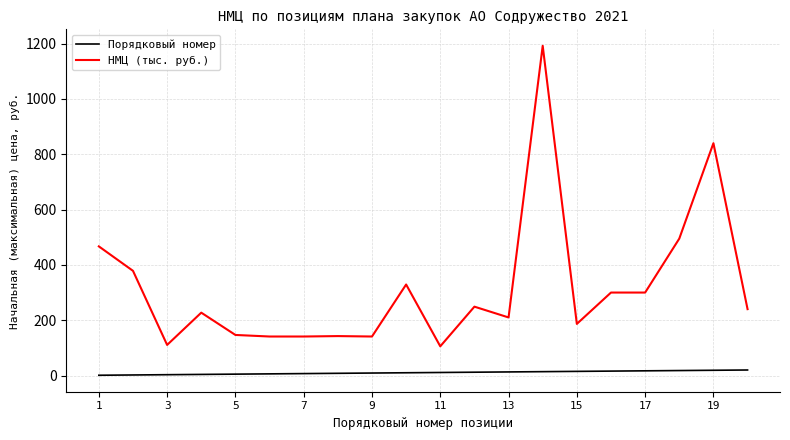

What is the highest value of the НМЦ (тыс. руб.) series?

1192.1